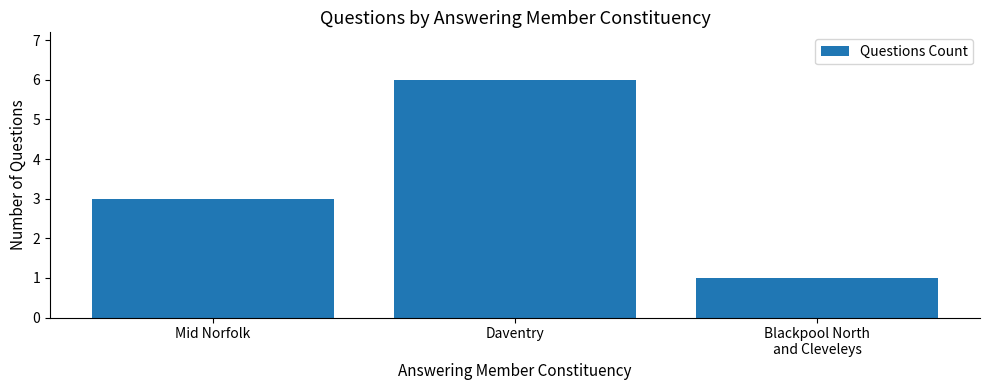

What is the difference between the values at Daventry and Blackpool North
and Cleveleys?

5